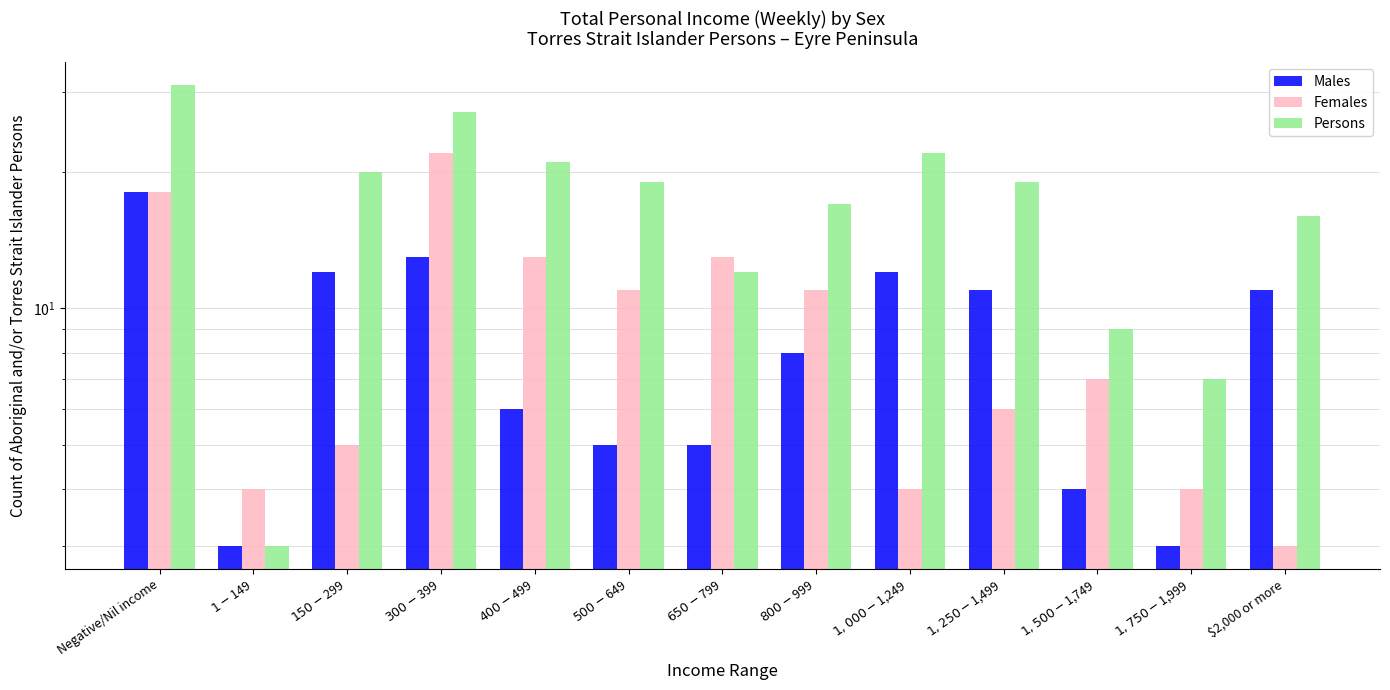

What position from the right is Negative/Nil income?

13